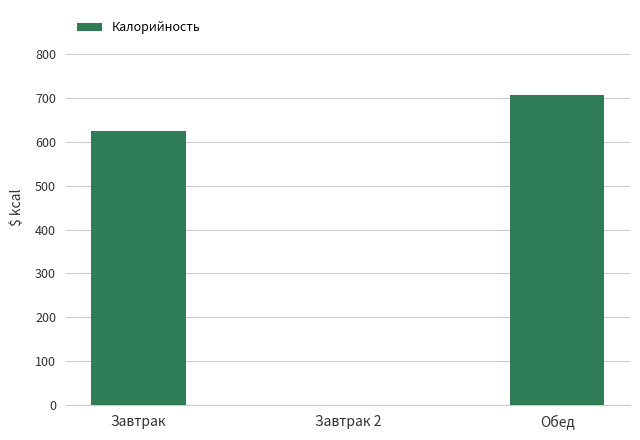

Read the value at Завтрак.

624.1